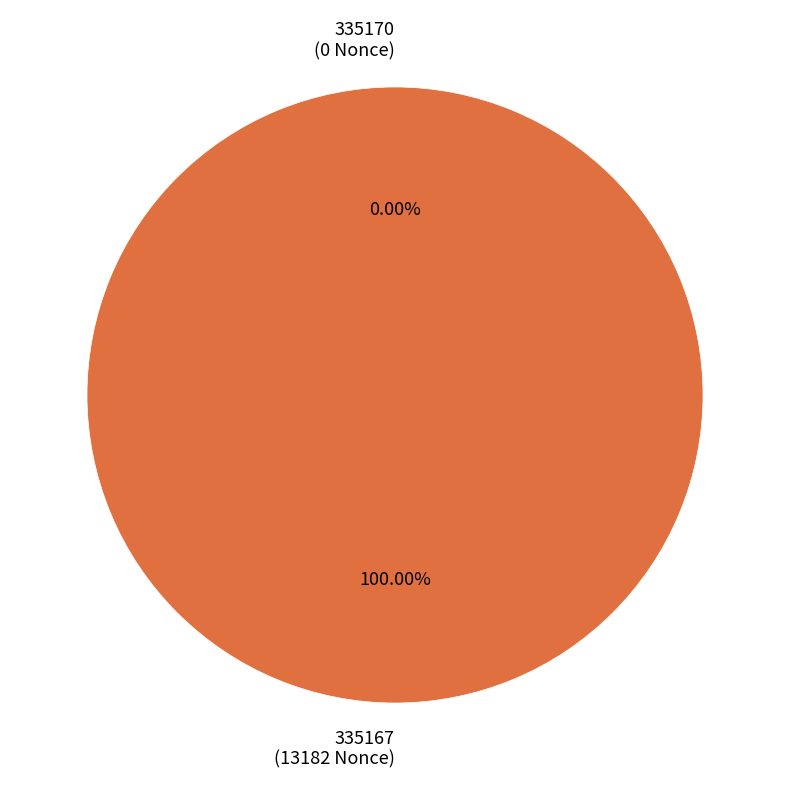

To the nearest percent, what is the combined percentage of 335170 and 335167?

100%